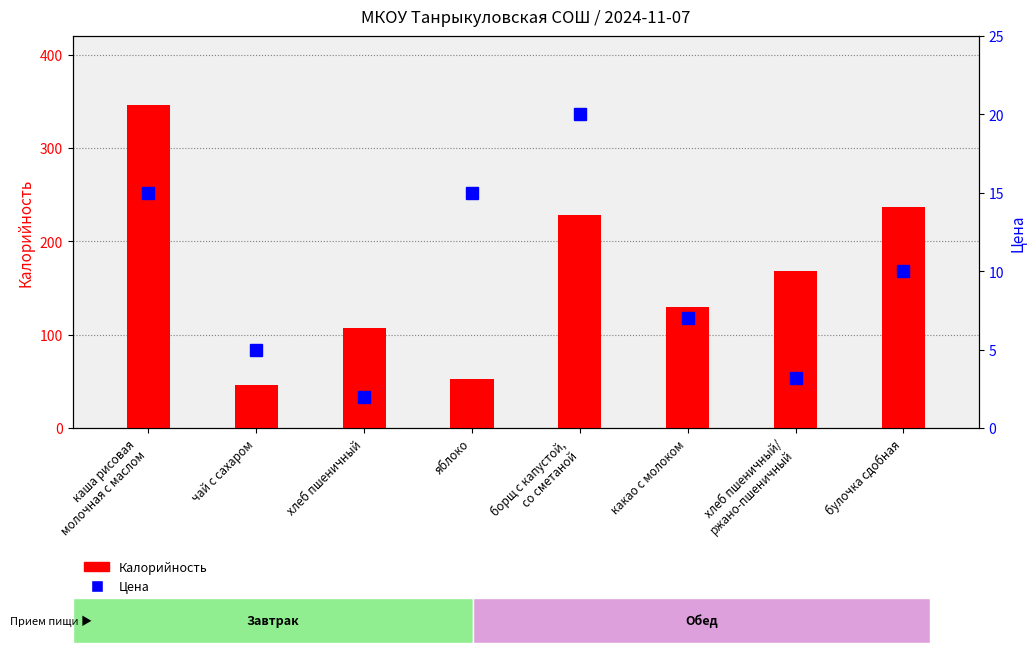

Is the value of Калорийность at какао с молоком greater than the value of Цена at чай с сахаром?

Yes